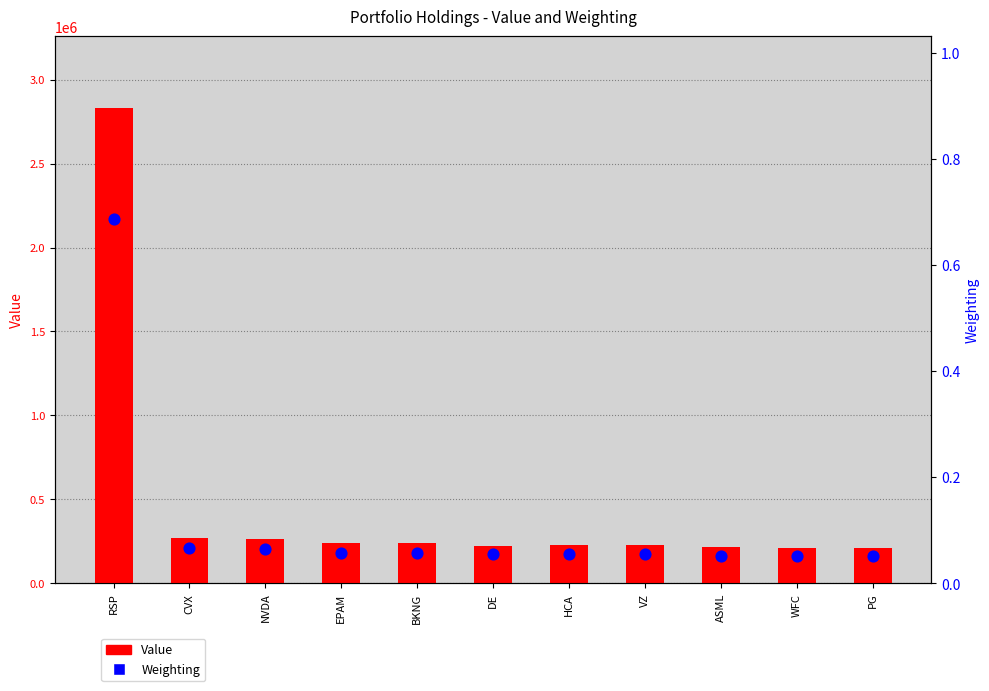

What are all the series names shown in the legend?

Value, Weighting